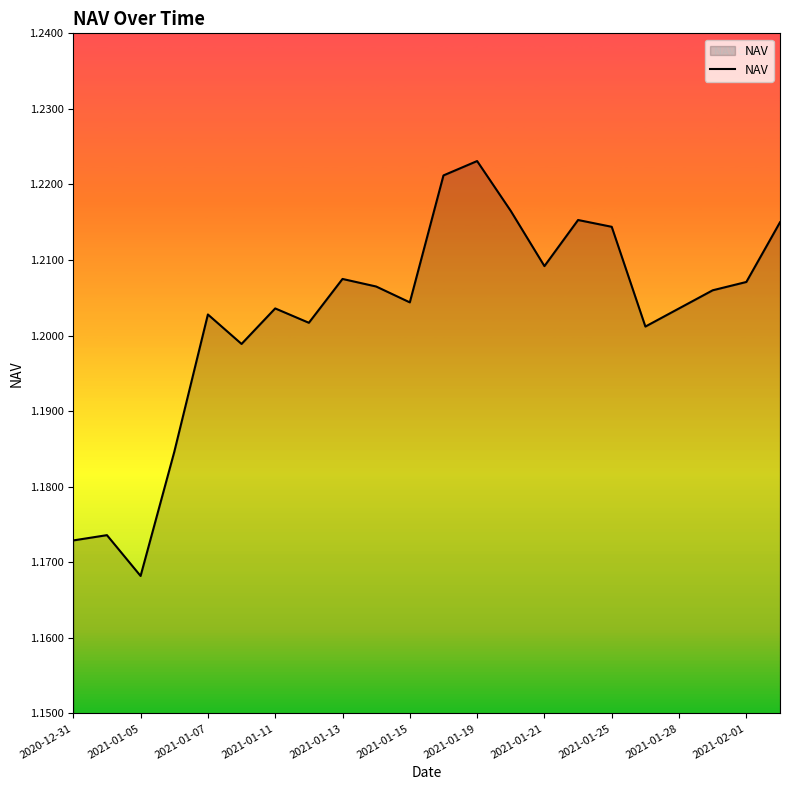

How many lines are shown in the chart?

1